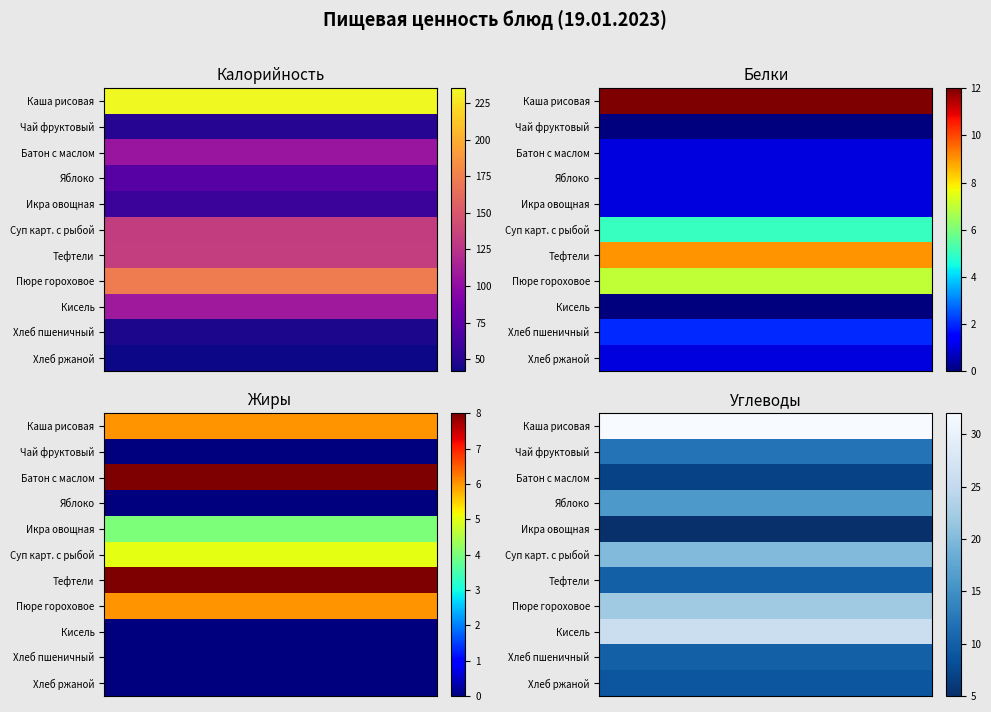

Reading left to right, transcribe all the data shown in this chart.

Каша рисовая молочная с маслом сливочным: 235	12	6	32
Чай с сахаром фруктовый: 50	0	0	12
Батон с маслом шоколадным: 105	1	8	7
Яблоко: 72	1	0	16
Икра овощная: 59	1	4	5
Суп картофельный с рыбой: 132	5	5	20
Тефтели мясные с соусом красным: 133	9	8	10
Пюре гороховое: 173	7	6	22
Кисель: 108	0	0	26
Хлеб пшеничный: 46	2	0	10
Хлеб ржаной: 42	1	0	9